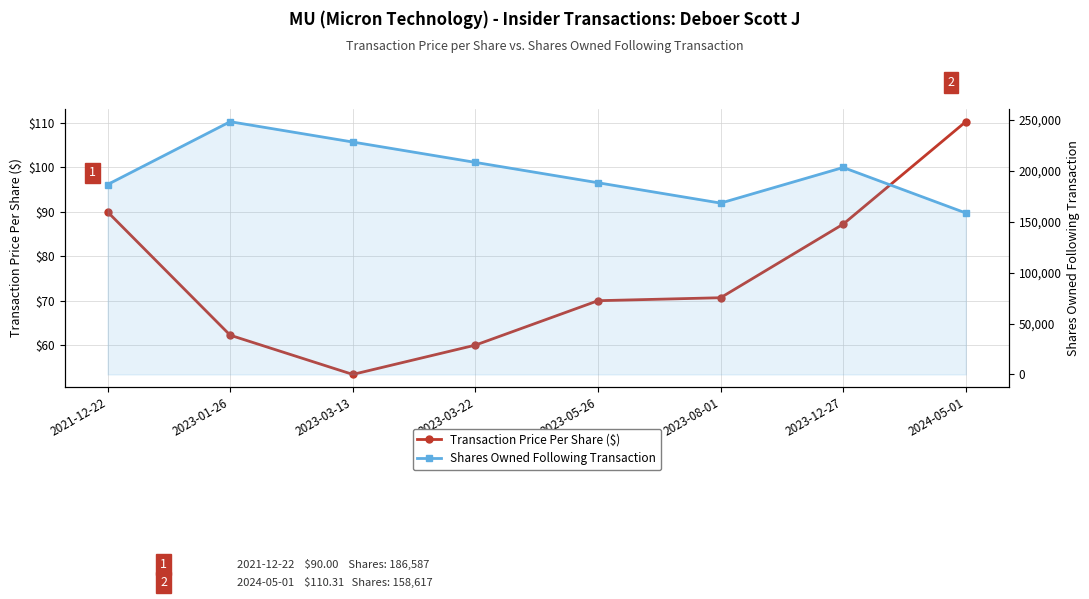

True or false: Shares Owned Following Transaction has more than 2 points higher than both neighbors.

False